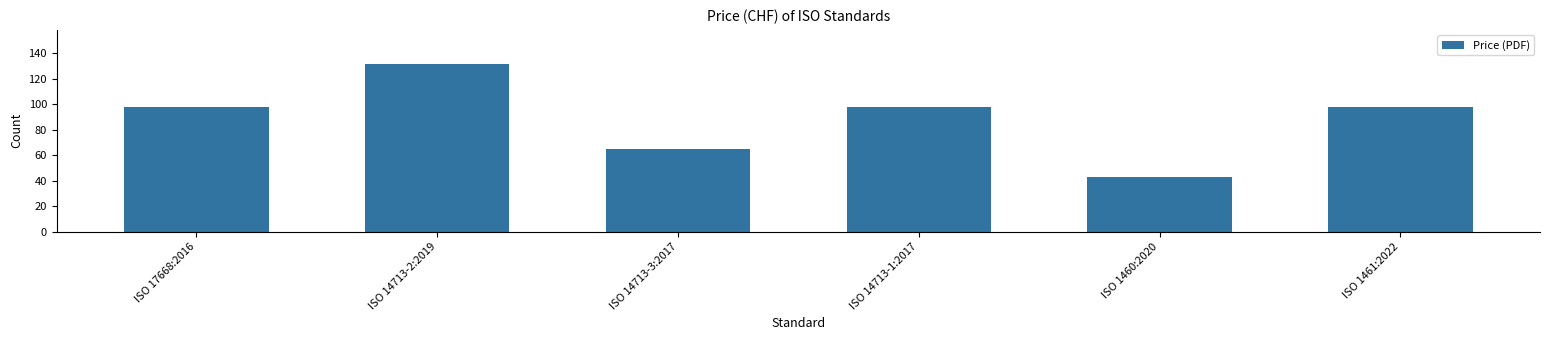

Approximately how many times larger is the value at ISO 14713-3:2017 compared to ISO 17668:2016?

0.7